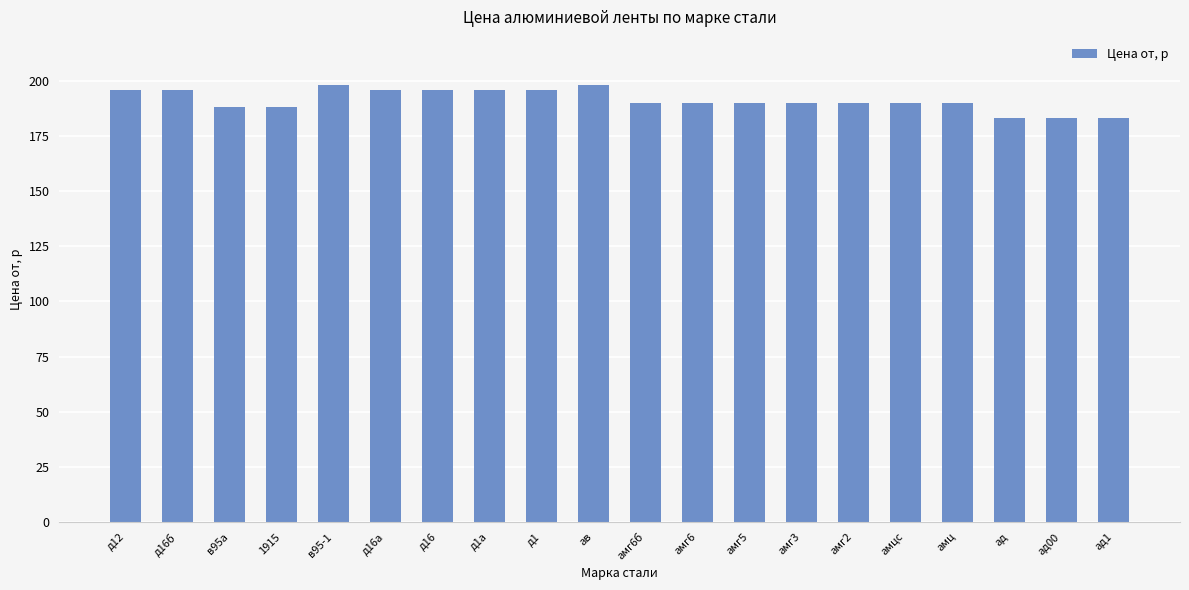

How many values are between 190 and 196?

13